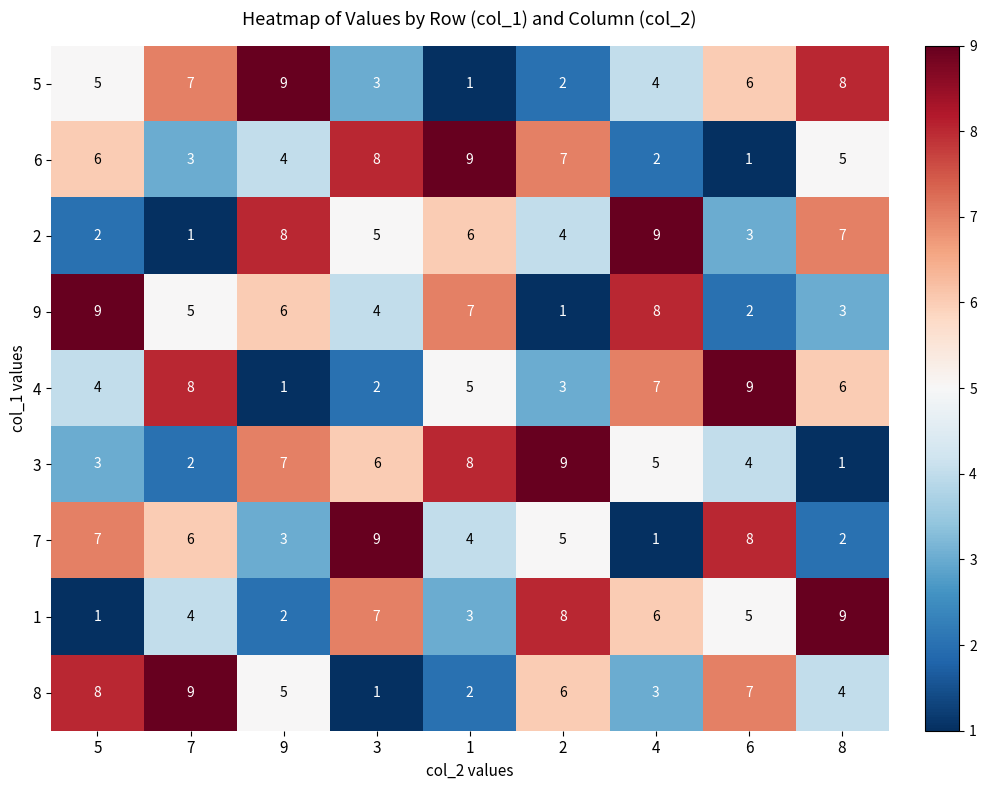

At 7, list the series in order from largest to smallest.

8, 4, 5, 7, 9, 1, 6, 3, 2